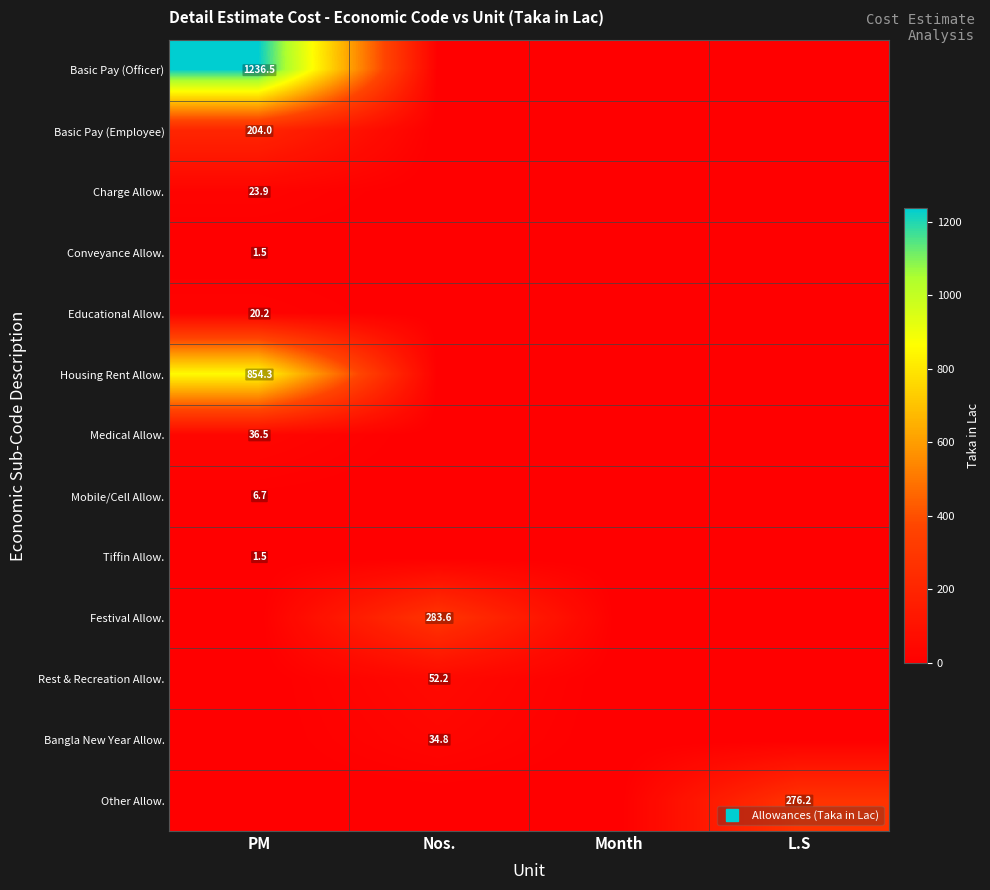

Which series changed the most between Month and L.S?

Other Allow.